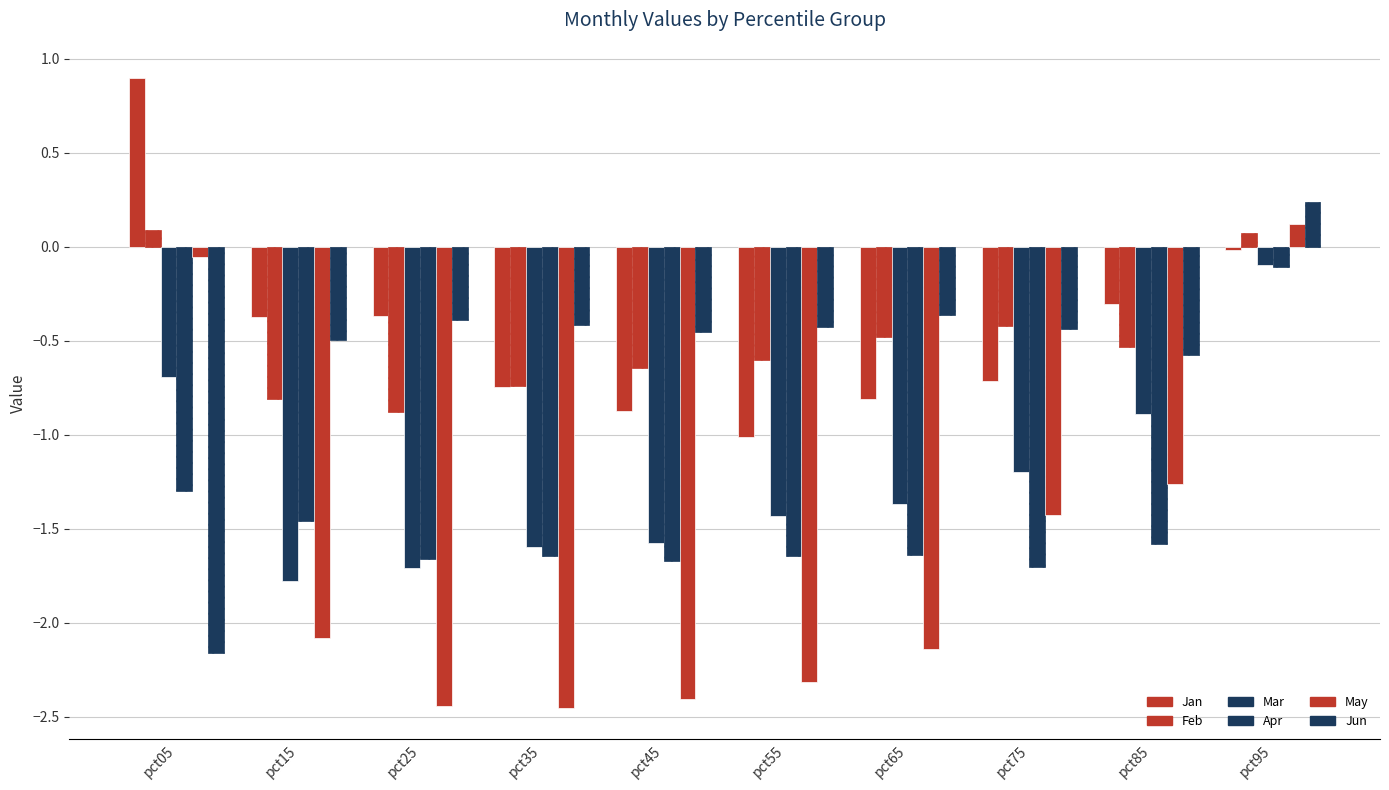

True or false: Jun has a value of -0.4 at pct25.

True